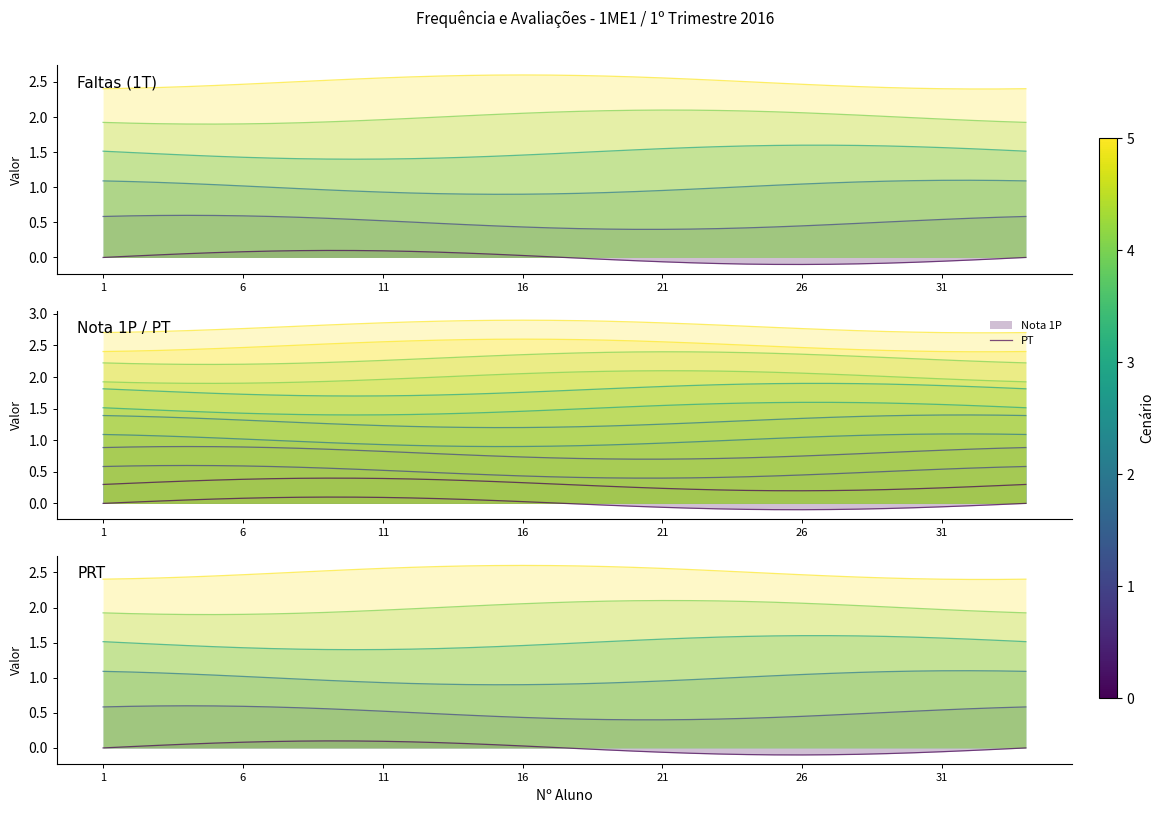

At which category does PT reach its first local valley?

25